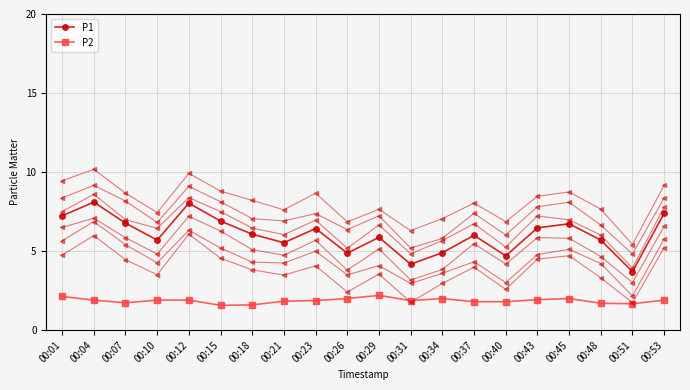

How many categories are shown in the chart?

20